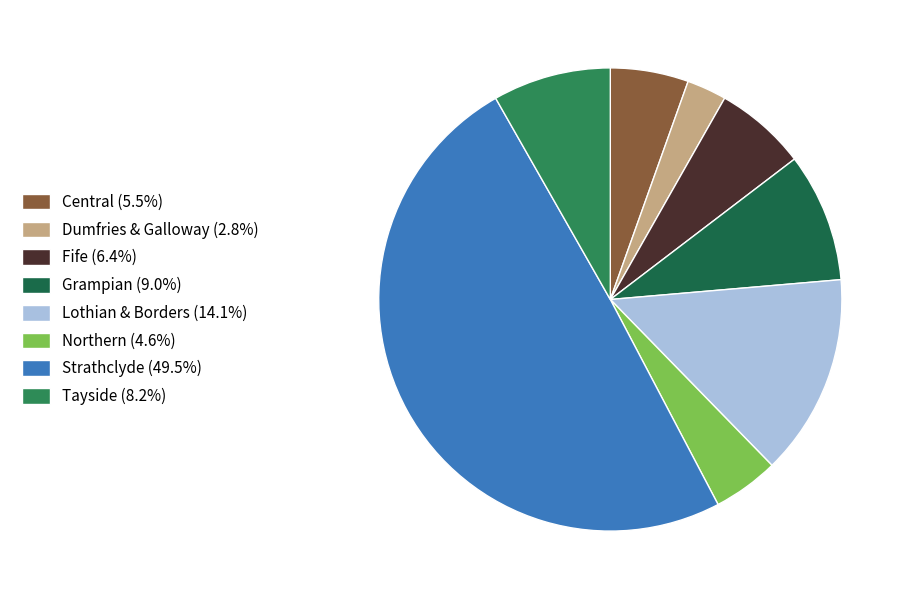

What percentage is NOT represented by Fife?

93.6%